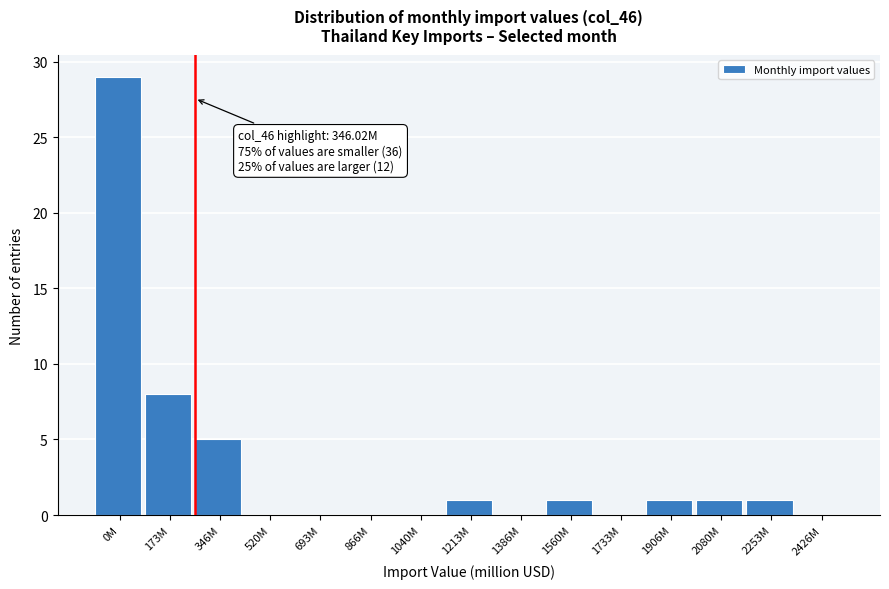

Reading right to left, list all the values displayed in this chart.

2426M=0	2253M=1	2080M=1	1906M=1	1733M=0	1560M=1	1386M=0	1213M=1	1040M=0	866M=0	693M=0	520M=0	346M=5	173M=8	0M=29